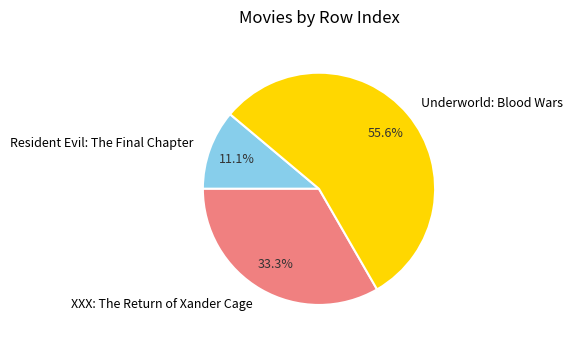

Is it true that Resident Evil: The Final Chapter is 17% of the pie?

False